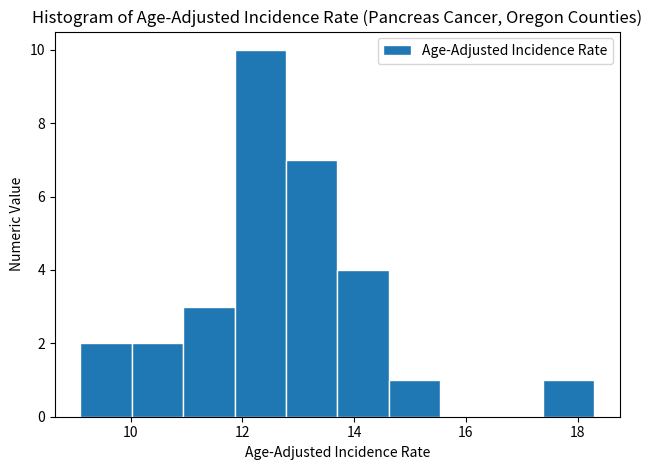

Reading left to right, list every bar in this chart as the range it spans on the x-axis followed by its height. Neither the bar edges nor the heights are printed on the chart, so give them approximately, as read against the axes.

9.10 to 10.02: 2
10.02 to 10.94: 2
10.94 to 11.86: 3
11.86 to 12.78: 10
12.78 to 13.70: 7
13.70 to 14.62: 4
14.62 to 15.54: 1
15.54 to 16.46: 0
16.46 to 17.38: 0
17.38 to 18.30: 1